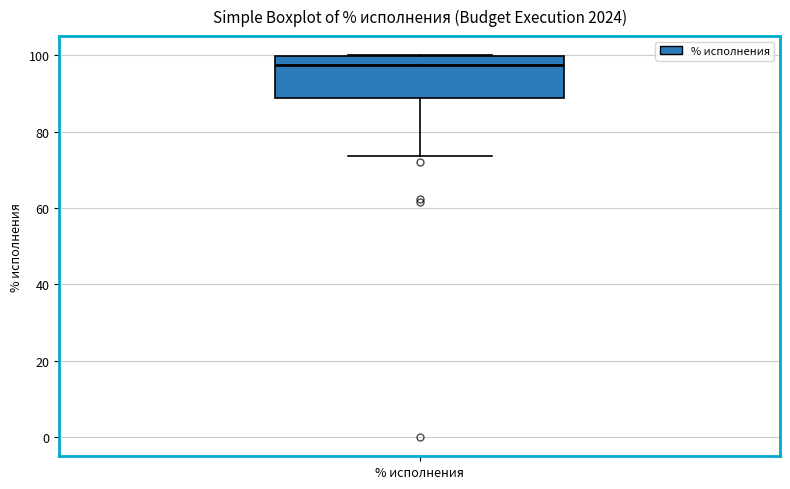

Where is the upper edge of the box for % исполнения on the y-axis? The values are not printed on the chart, so give them approximately, as read against the axis.

100